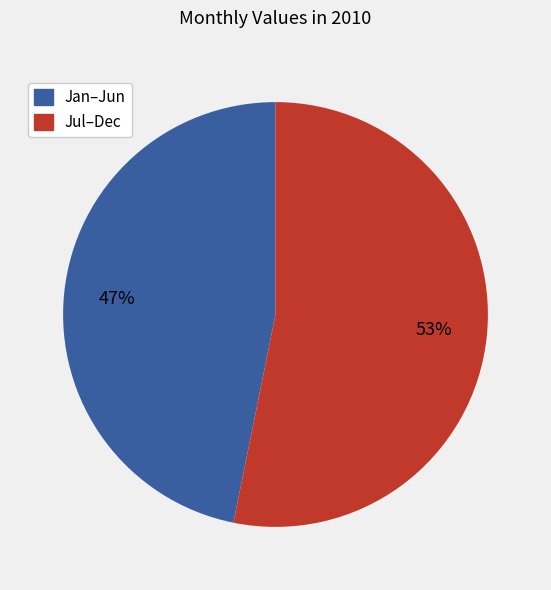

Is there any slice that represents more than half of the pie?

Yes